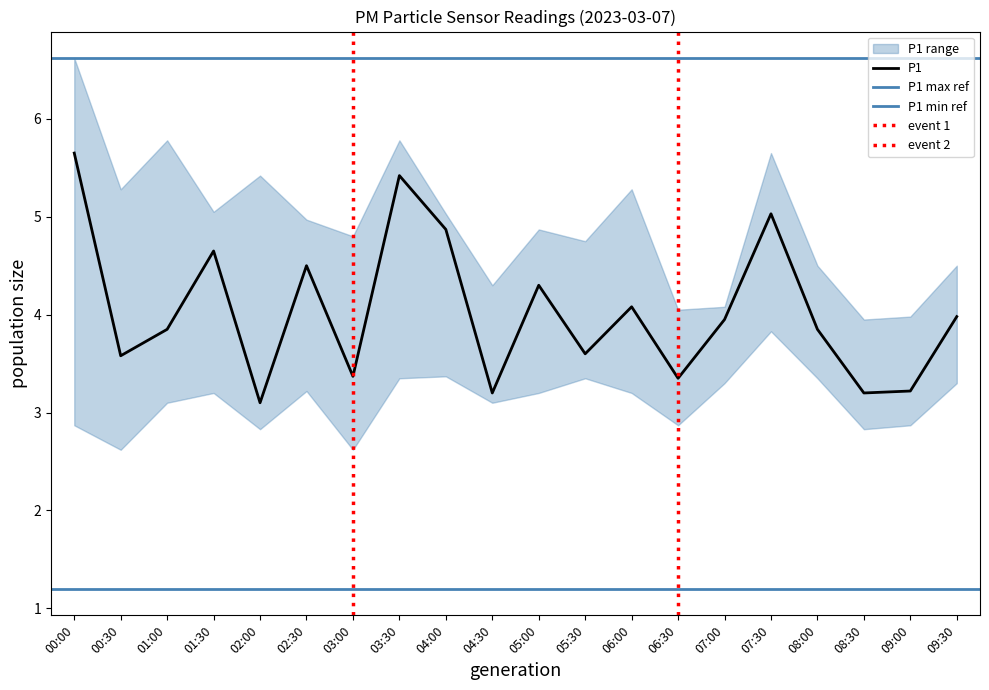

How many distinct data groups are displayed?

4